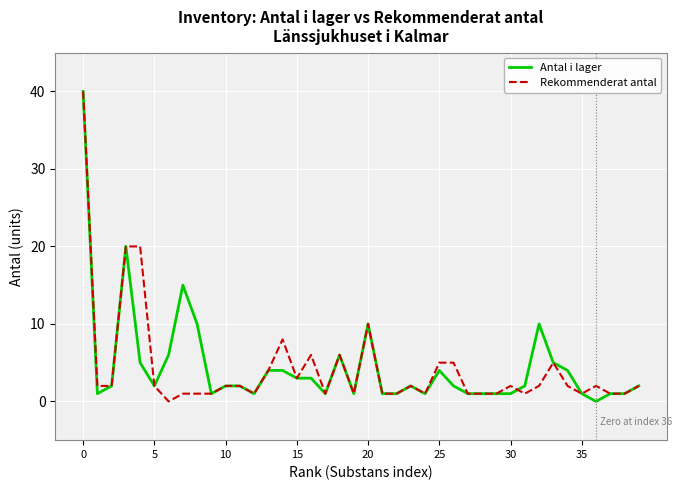

Reading left to right, list all the values displayed in this chart.

Antal i lager: 40	1	2	20	5	2	6	15	10	1	2	2	1	4	4	3	3	1	6	1	10	1	1	2	1	4	2	1	1	1	1	2	10	5	4	1	0	1	1	2
Rekommenderat antal: 40	2	2	20	20	2	0	1	1	1	2	2	1	4	8	3	6	1	6	1	10	1	1	2	1	5	5	1	1	1	2	1	2	5	2	1	2	1	1	2